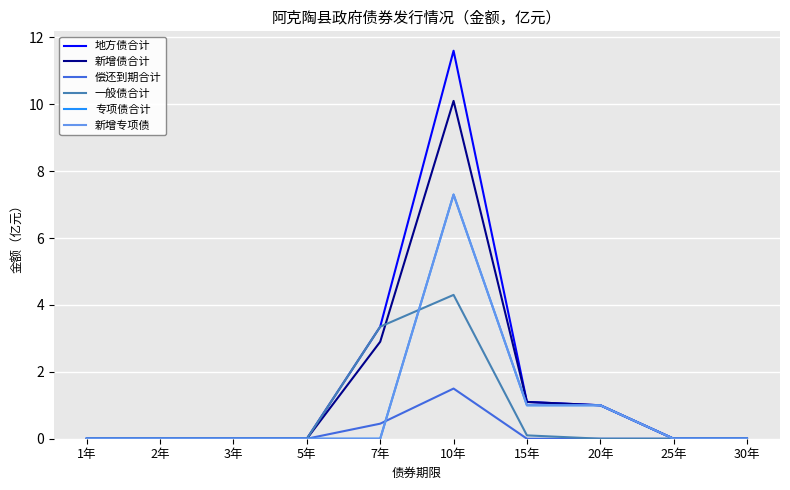

Is this an area chart (filled region under the line)?

No